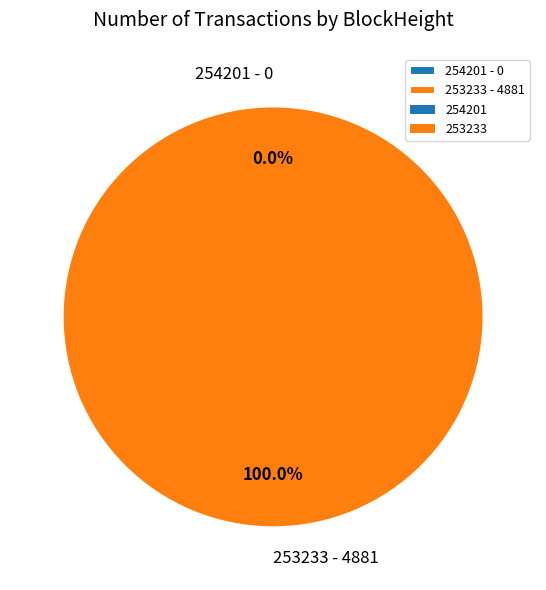

Between 253233 and 254201, which is larger?

253233